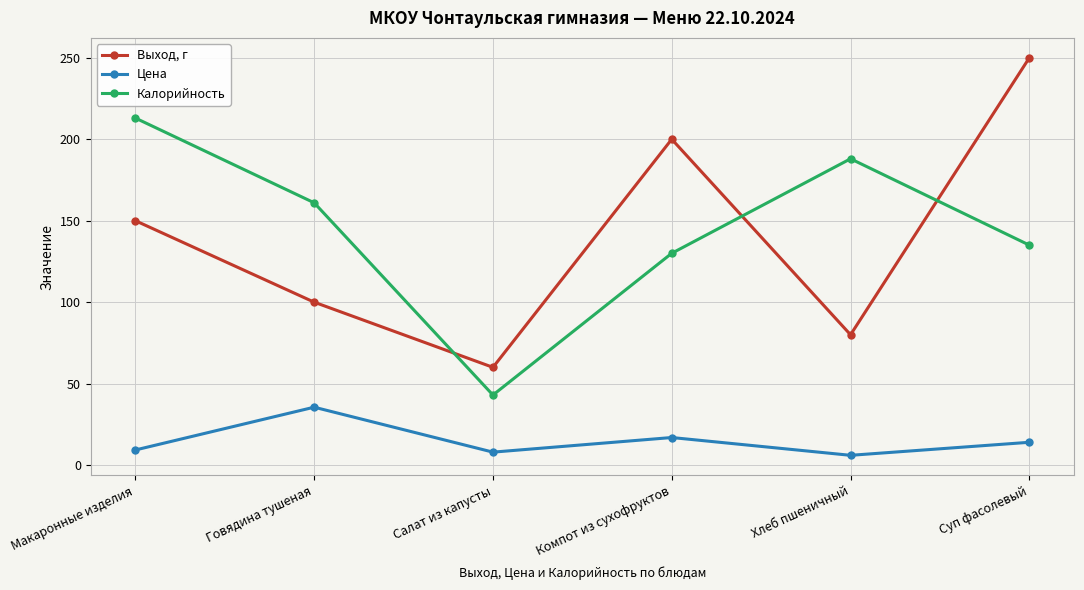

Reading left to right, extract all data points from this chart.

Выход, г: 150.0	100.0	60.0	200.0	80.0	250.0
Цена: 9.3	35.5	8.0	16.9	6.0	14.0
Калорийность: 213.0	161.0	43.0	130.0	188.0	135.0